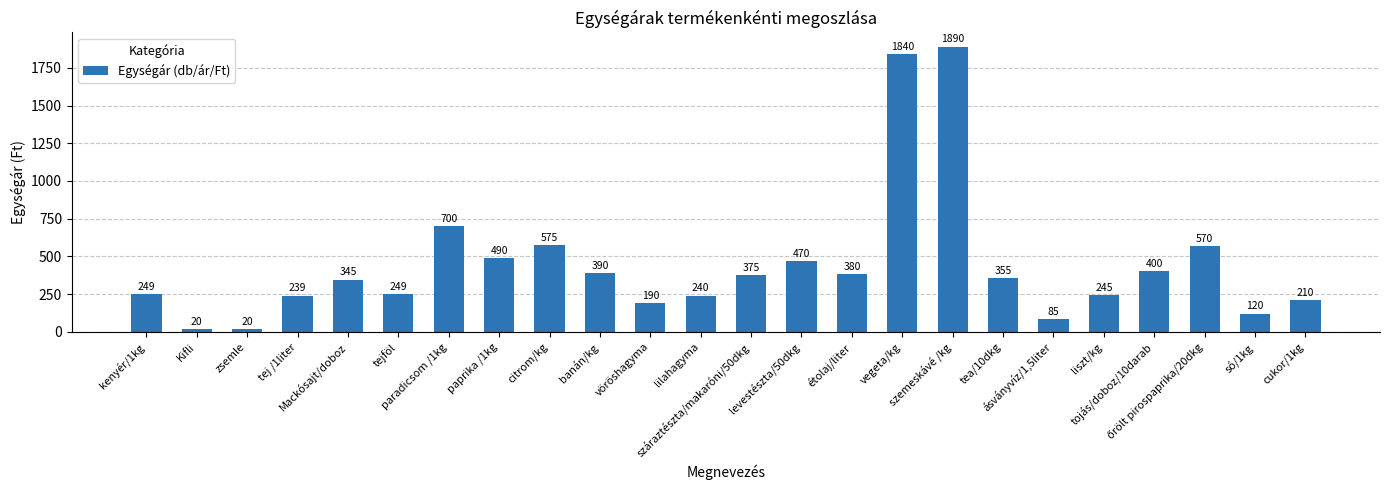

What is the change in value from citrom/kg to tojás/doboz/10darab?

-175